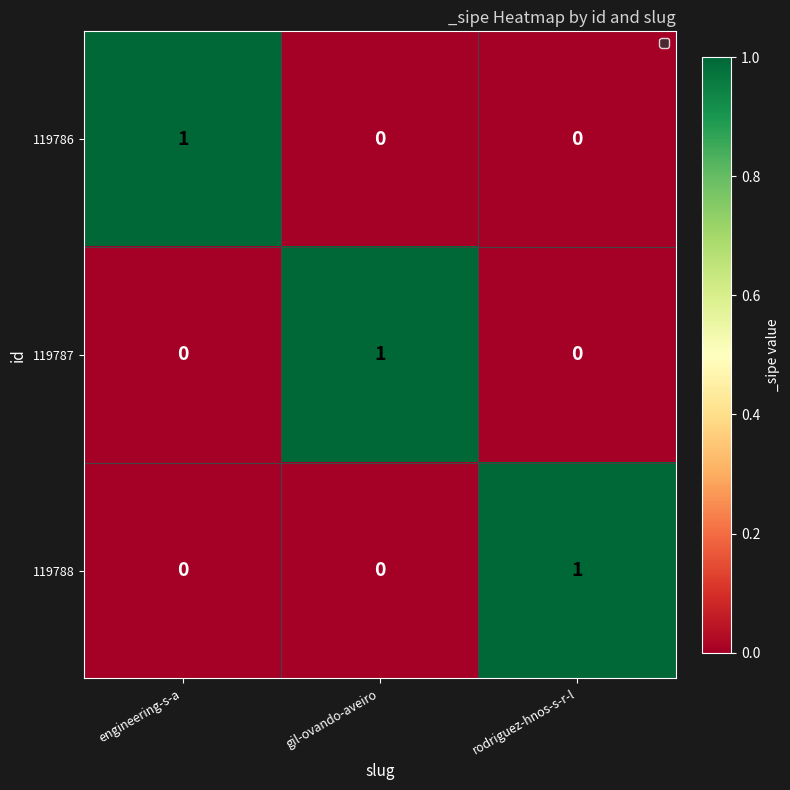

Is it true that 119787 equals 0 at engineering-s-a?

True